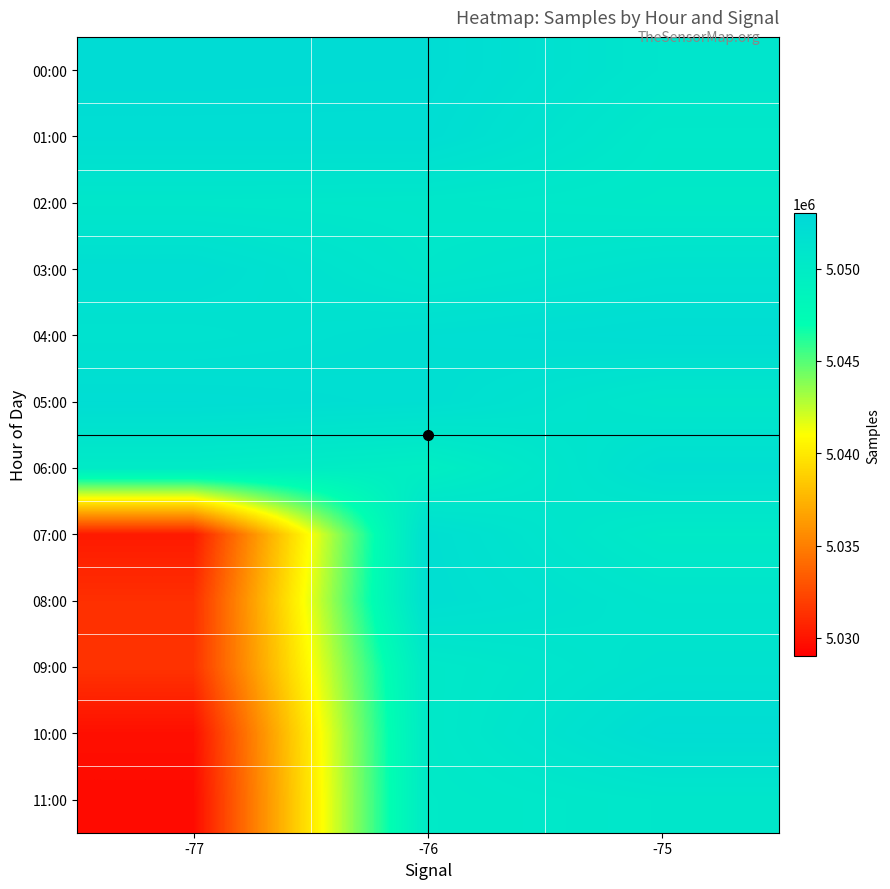

What is the total value across all series at -75?

60613683